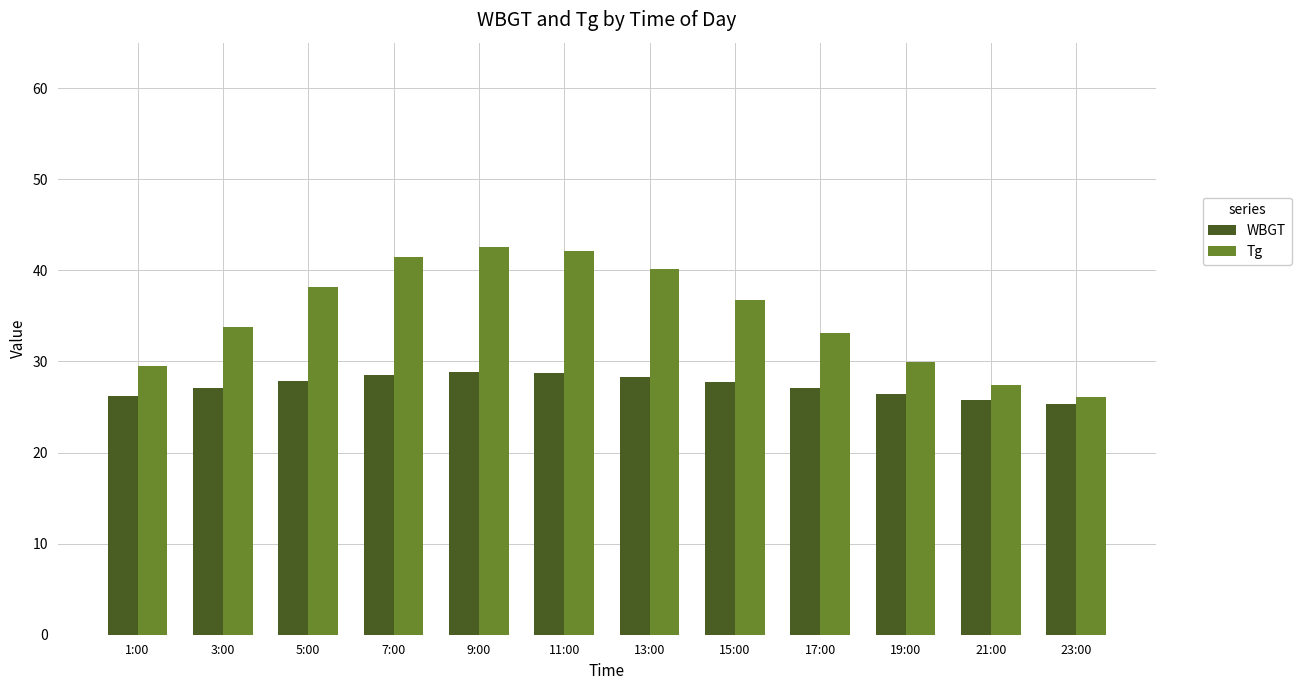

What is the label of the 6th bar from the right?

13:00